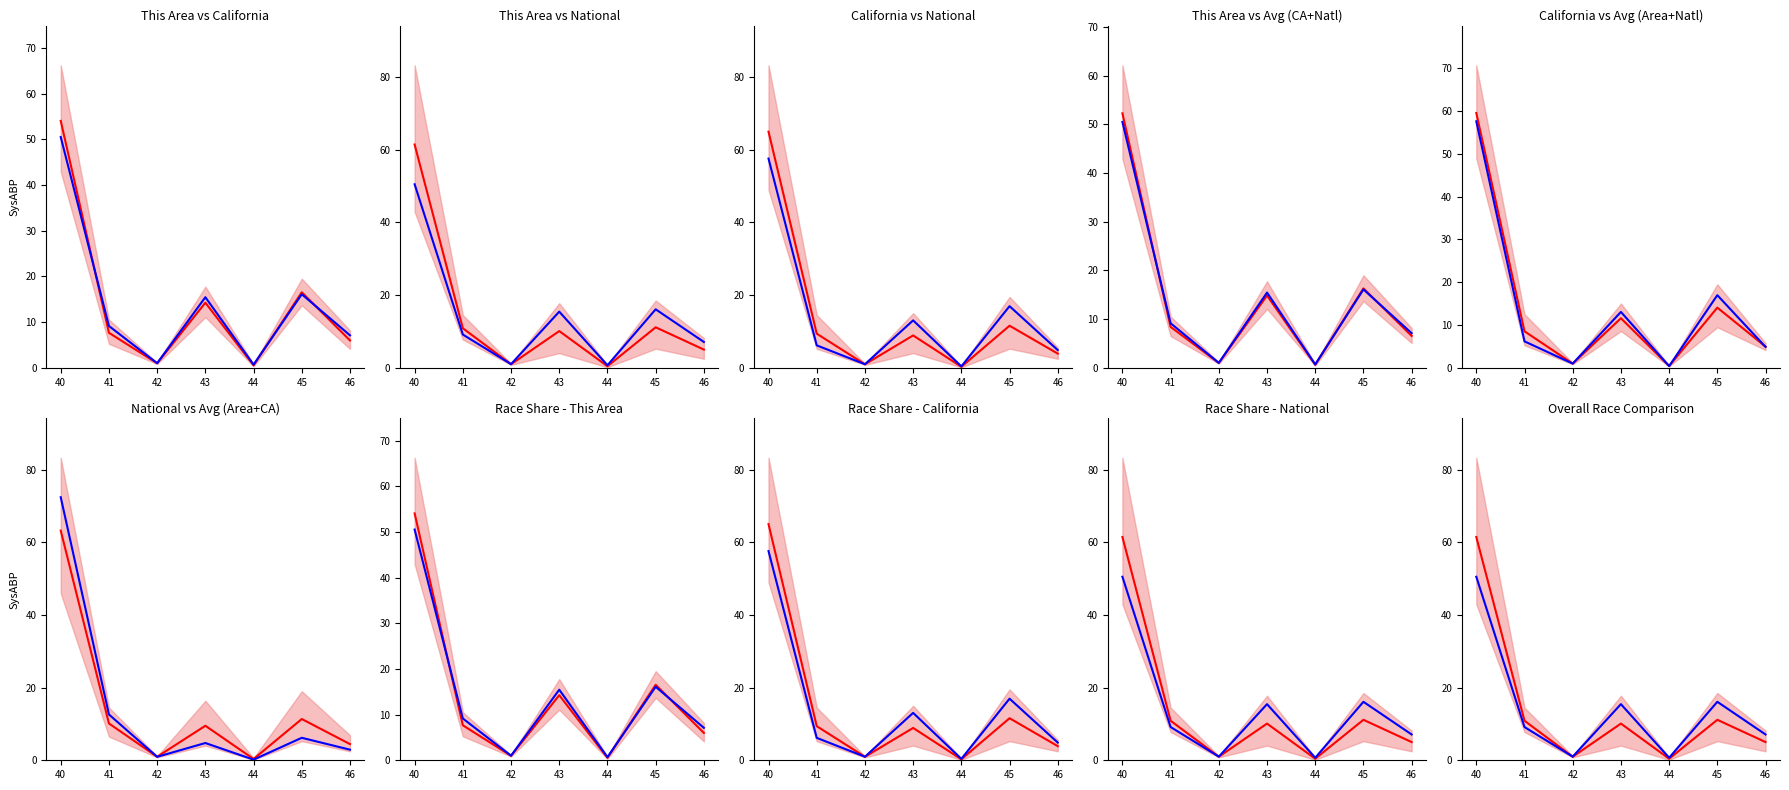

Reading left to right, list all the values displayed in this chart.

Mean: 61.5	10.9	1.0	10.1	0.4	11.1	5.0
This Area: 50.5	9.1	1.0	15.4	0.7	16.1	7.1
California: 57.6	6.2	1.0	13.0	0.4	17.0	4.9
National: 72.4	12.6	0.9	4.8	0.2	6.2	2.9